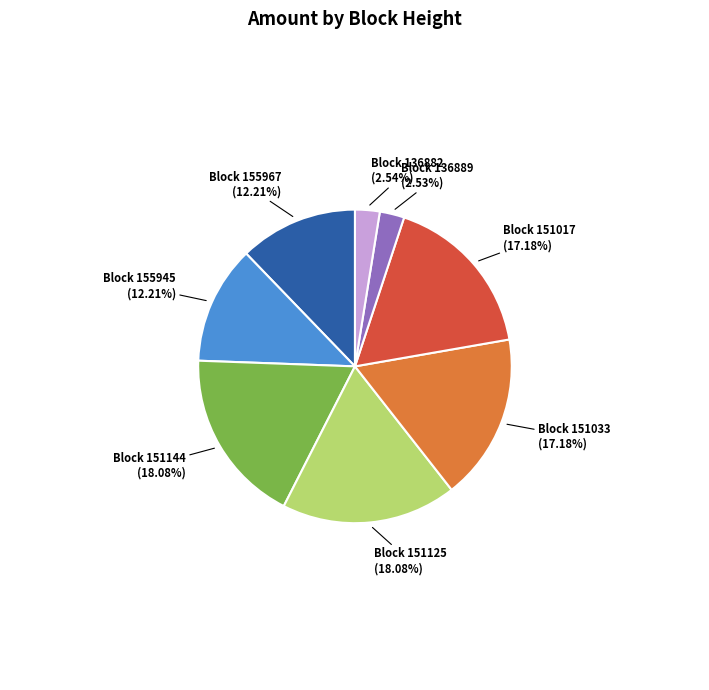

Does any single category account for the majority?

No